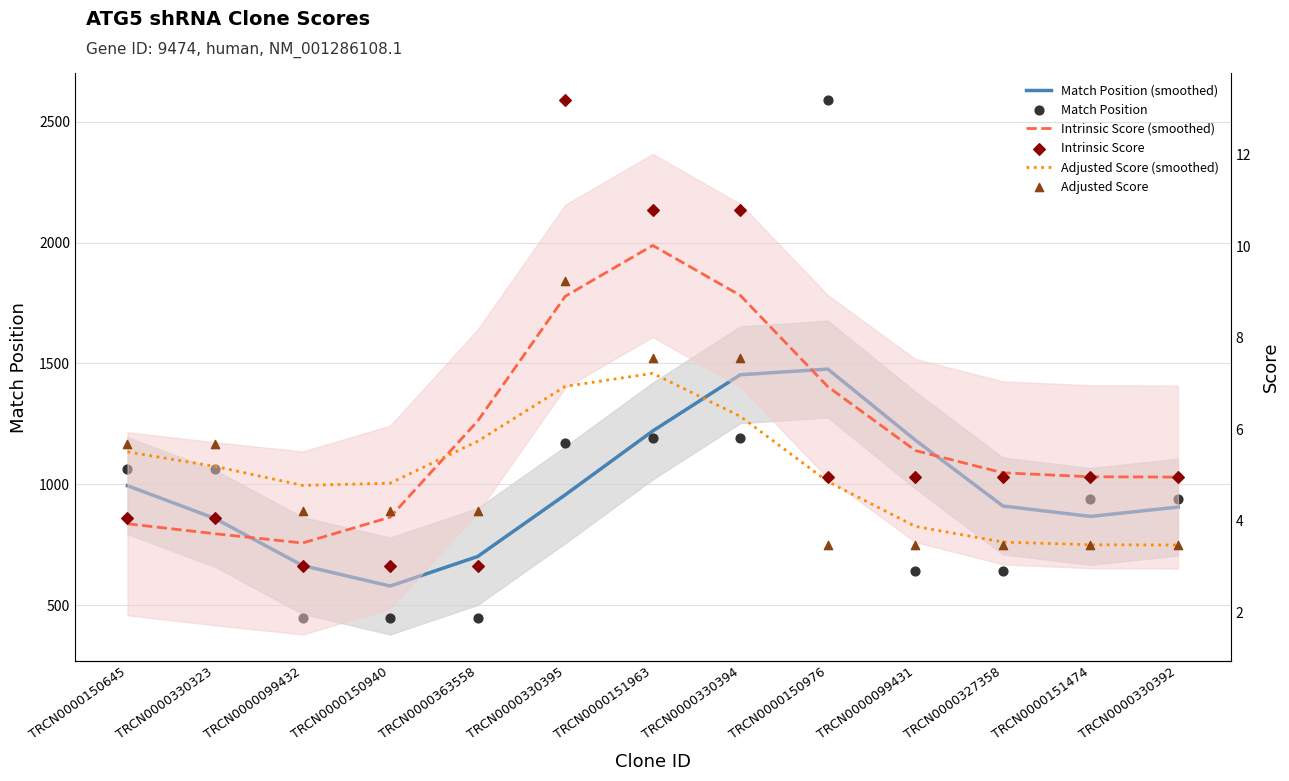

Which series contains the lowest Y value?

Intrinsic Score